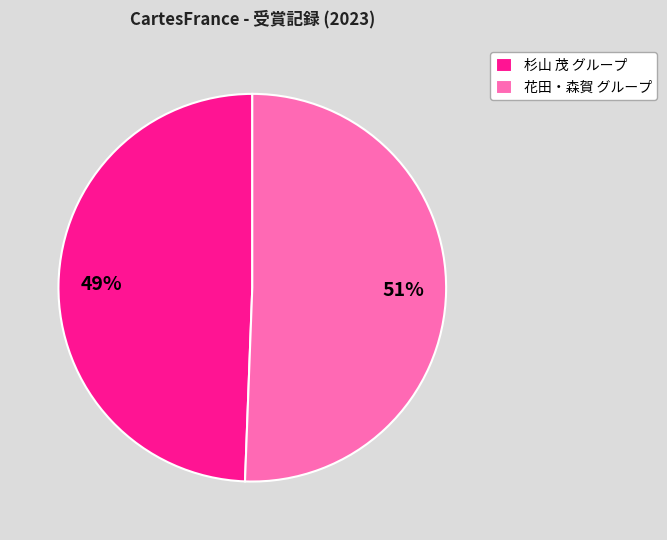

Which slice is the smallest?

杉山 茂 グループ